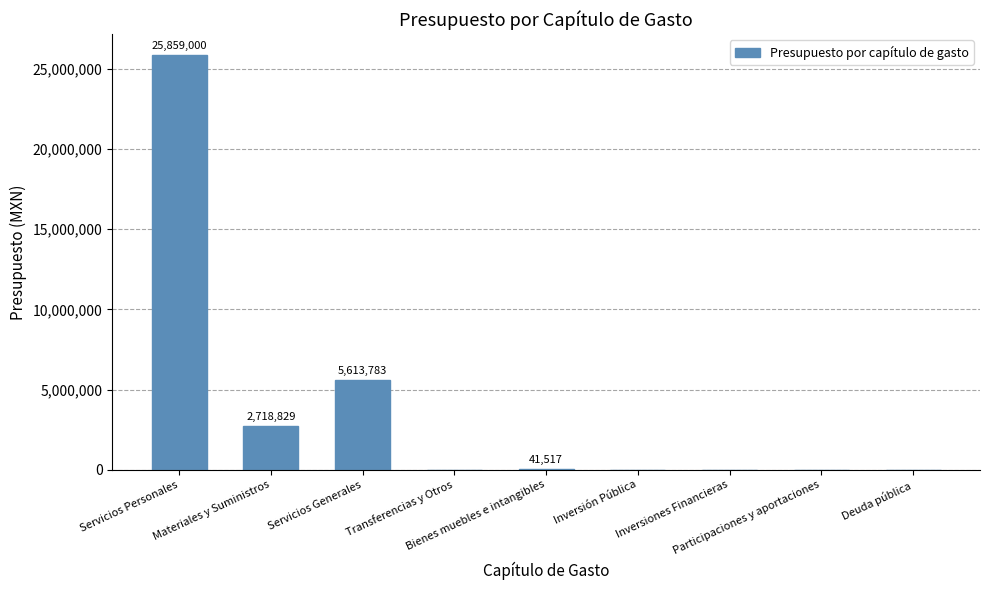

What is the change in value from Transferencias y Otros to Bienes muebles e intangibles?

+41517